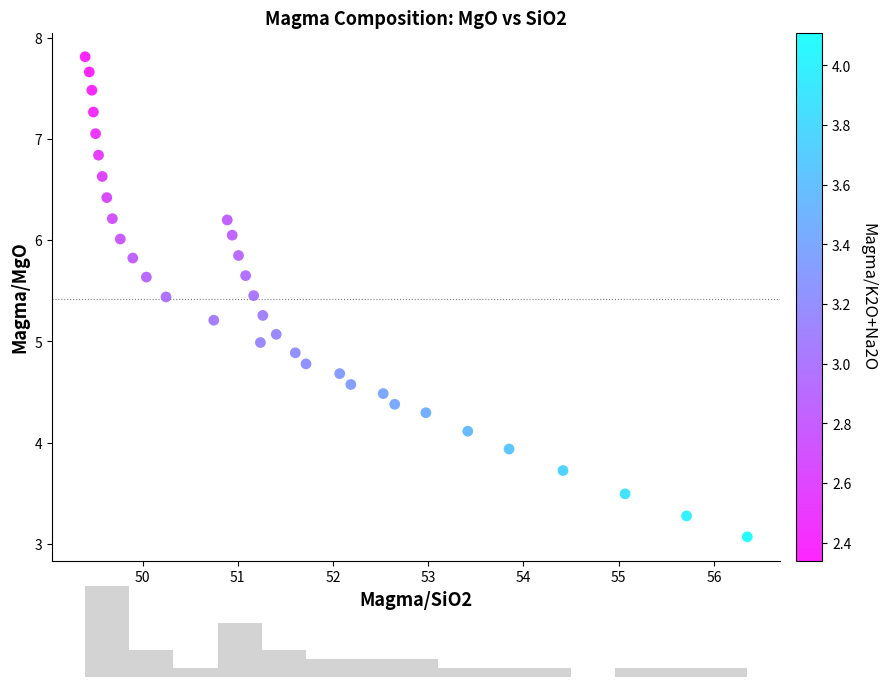

What is the range of X values (max minus min)?

7.0